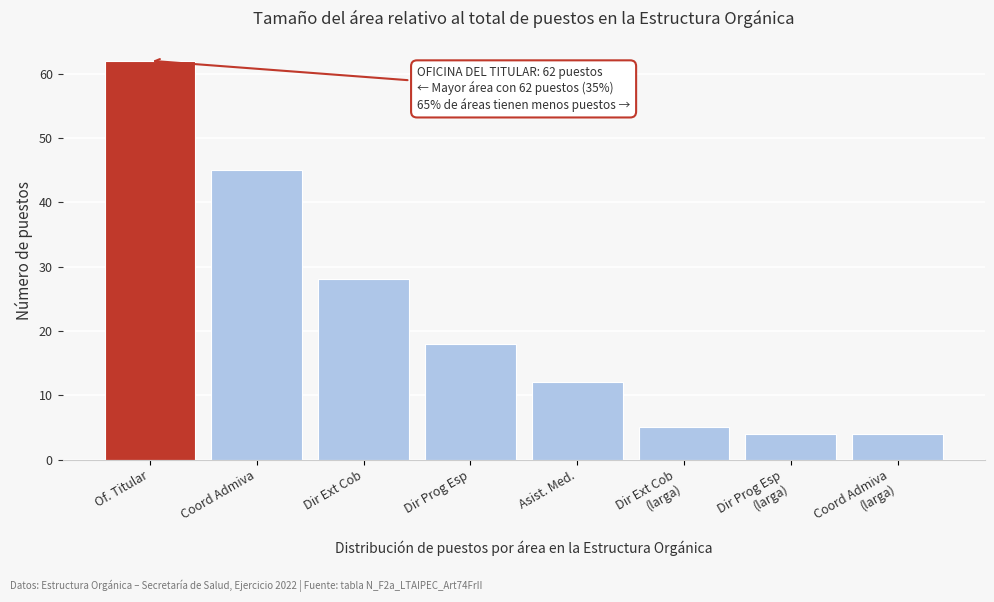

Reading left to right, list all the values displayed in this chart.

62	45	28	18	12	5	4	4